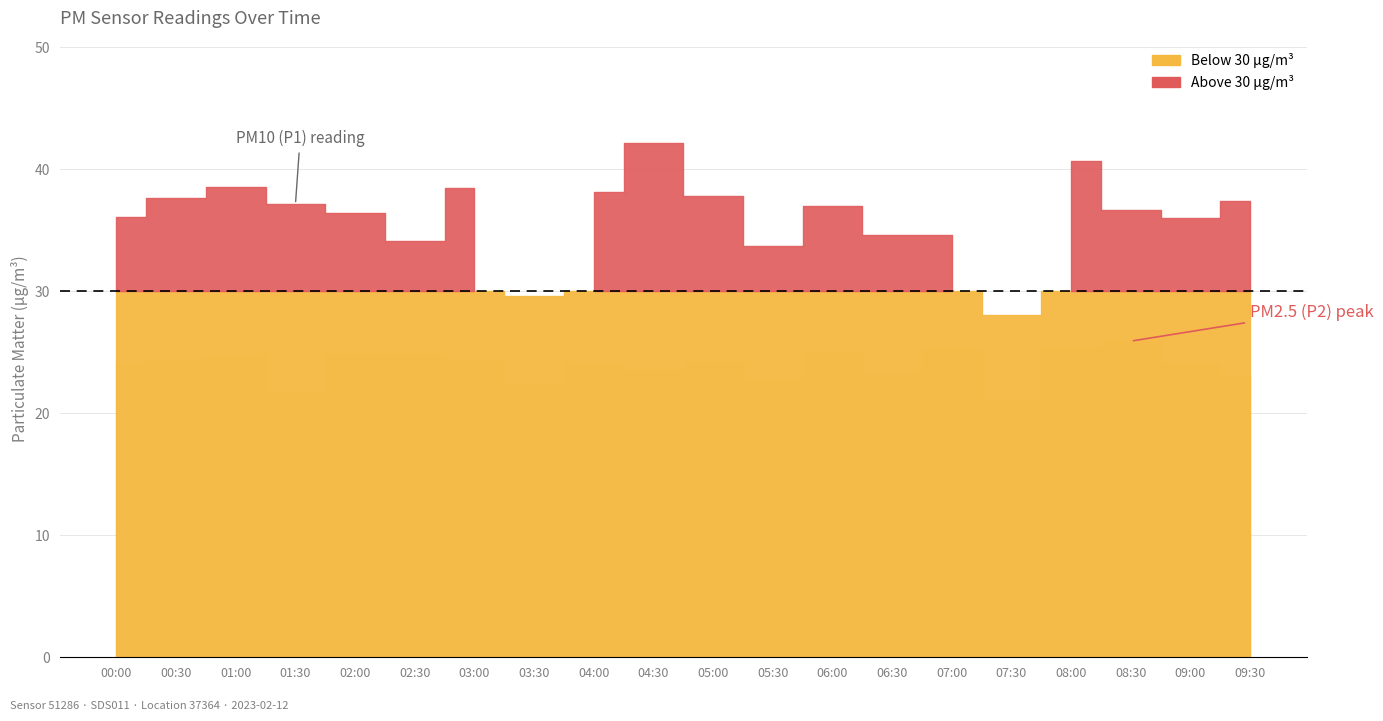

How many data points does each series have?

20